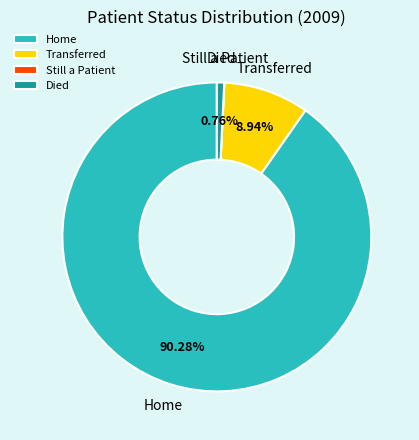

Is there any slice that represents more than half of the pie?

Yes